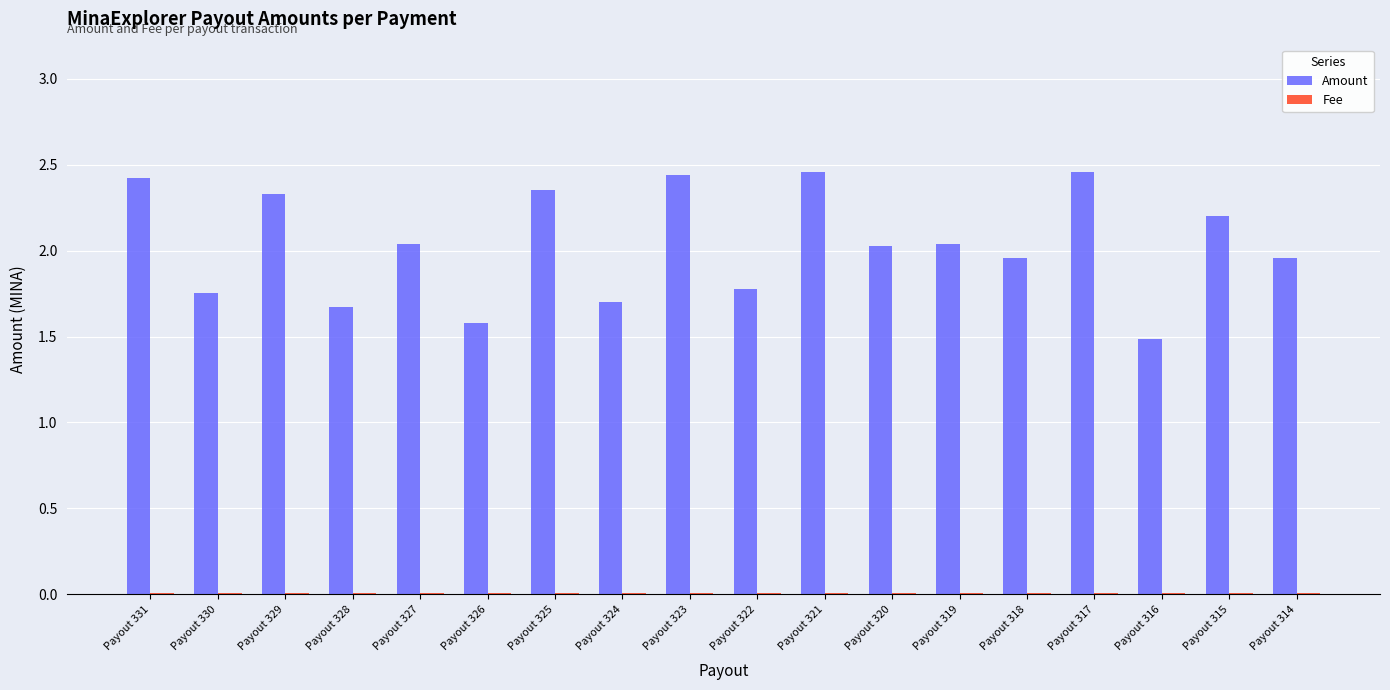

Are the bars grouped side by side (vs. stacked)?

Yes